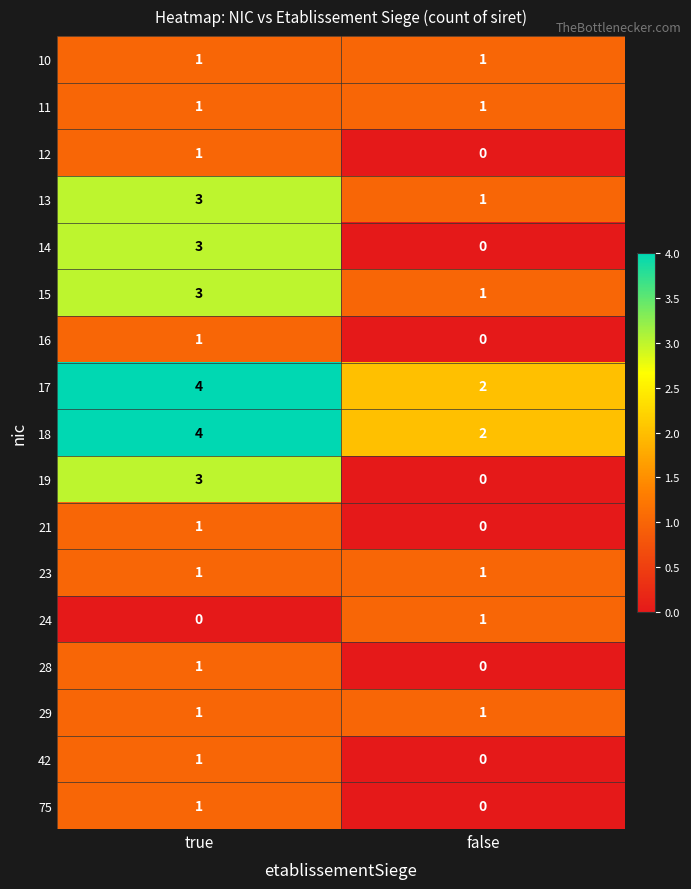

Which category has the highest value across all series?

true